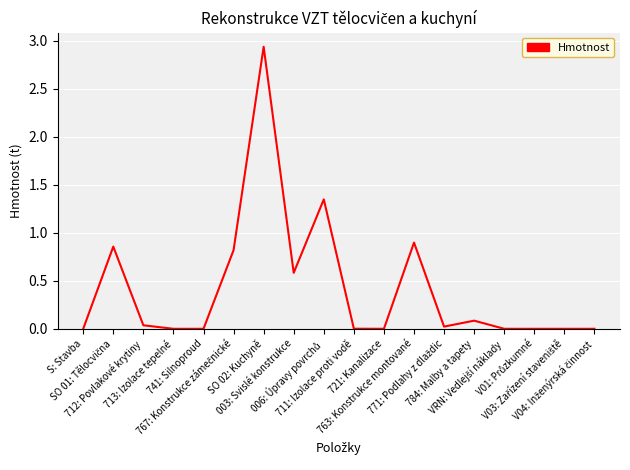

How many lines are shown in the chart?

1